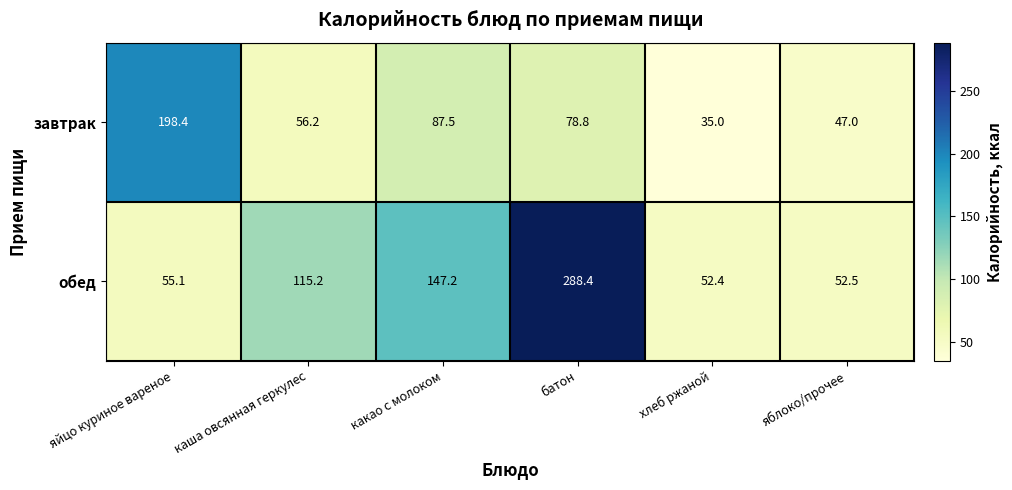

How many data points in завтрак are less than 78?

3